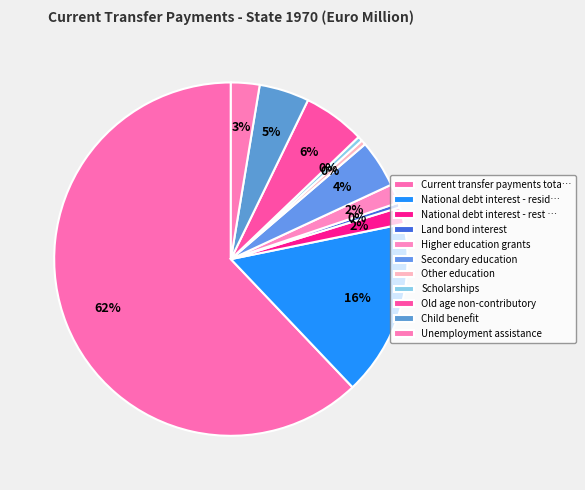

What is the smallest slice in the pie chart?

Land bond interest